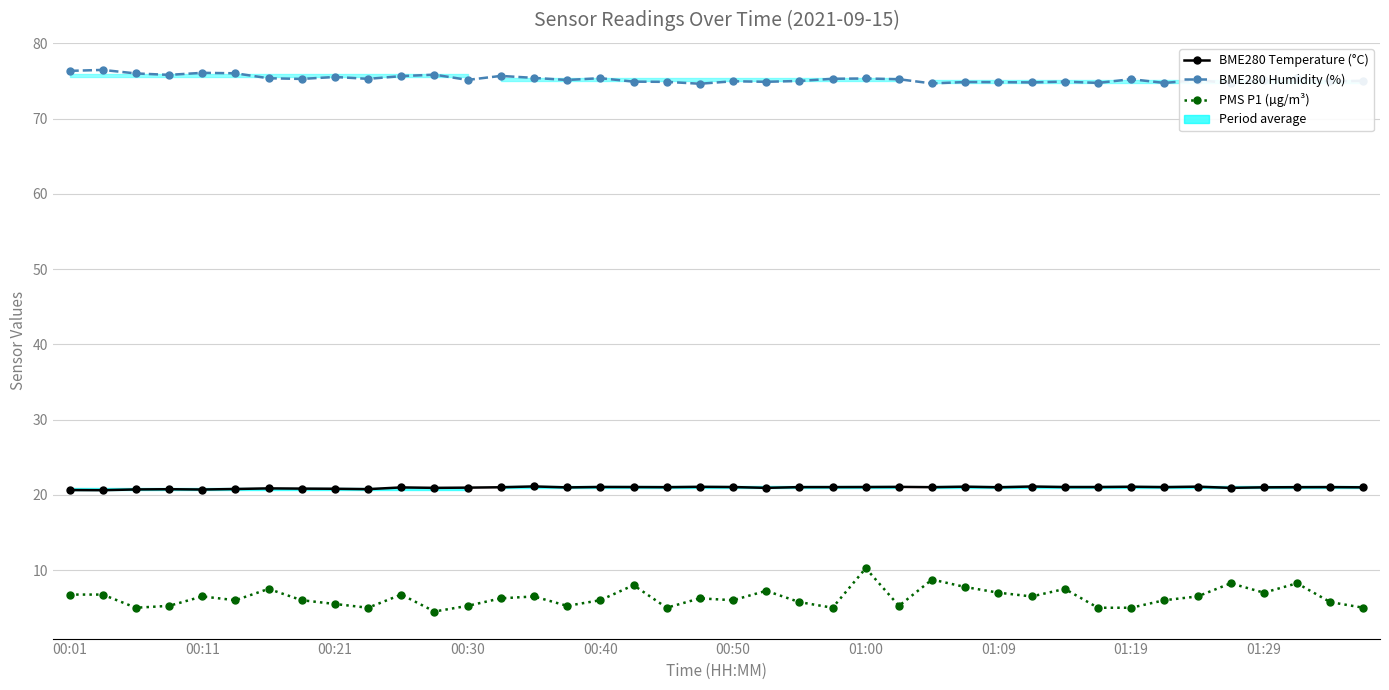

True or false: BME280 Humidity (%) has a value of 129.6 at 21.

False